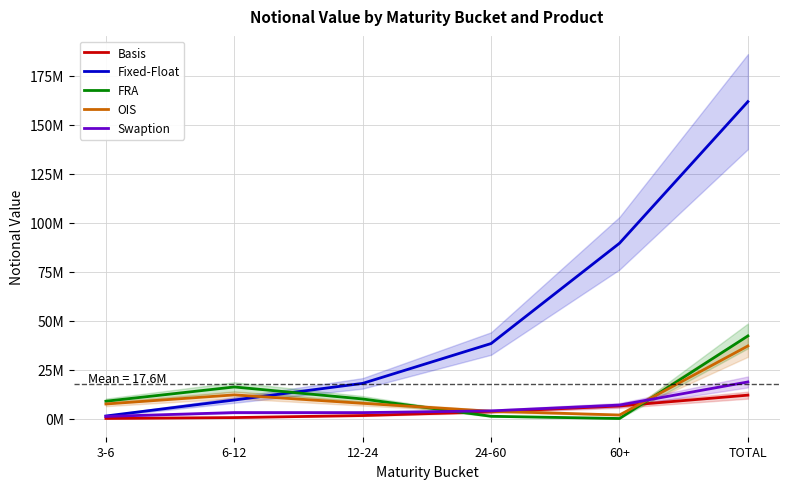

Is this an area chart (filled region under the line)?

No